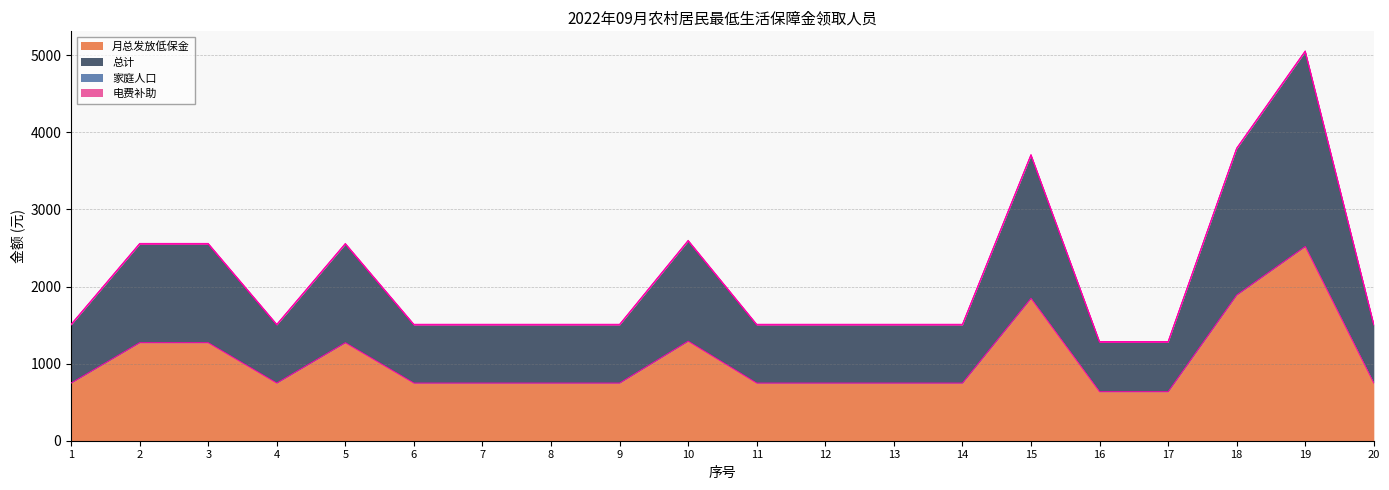

True or false: 总计 and 月总发放低保金 cross at least once.

False